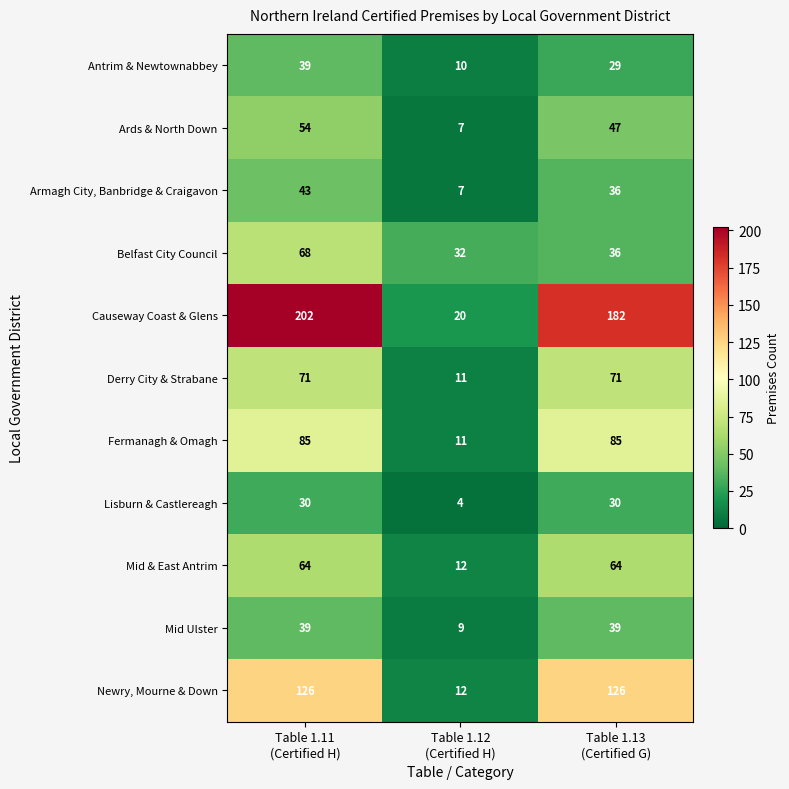

At how many categories does at least one series exceed 162?

2